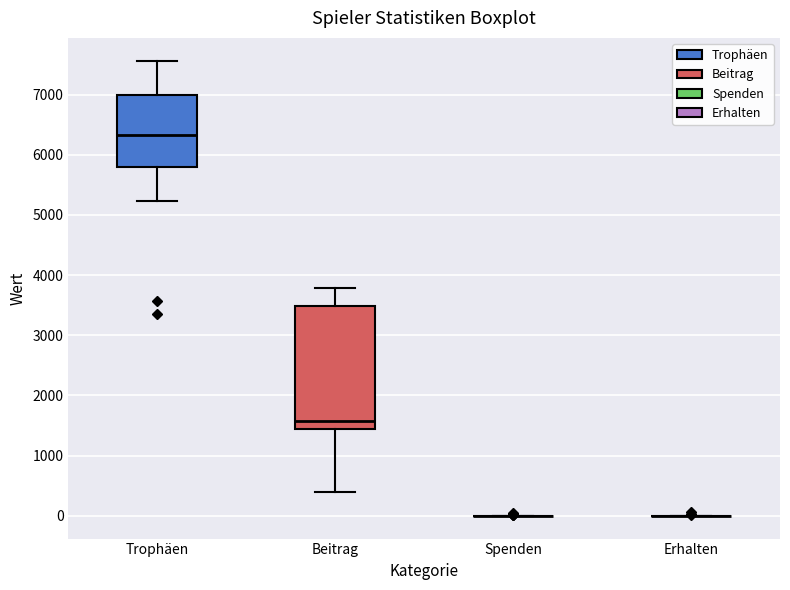

Reading left to right, read every box against the y-axis: the position of its median line, the range the box covers, and the ends of its whiskers. The values are not printed on the chart, so give them approximately, as read against the axis.

Trophäen: median 6300, box 5800 to 7000, whiskers 5200 to 7600
Beitrag: median 1600, box 1400 to 3500, whiskers 400 to 3800
Spenden: box collapsed to a line at 0, whiskers 0 to 0
Erhalten: box collapsed to a line at 0, whiskers 0 to 0